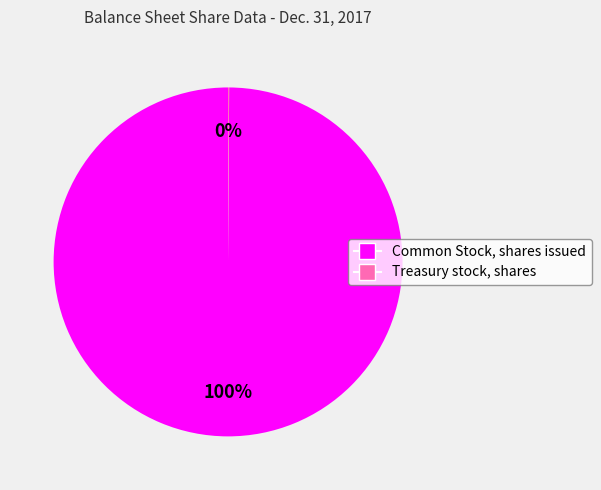

What is the largest slice in the pie chart?

Common Stock, shares issued